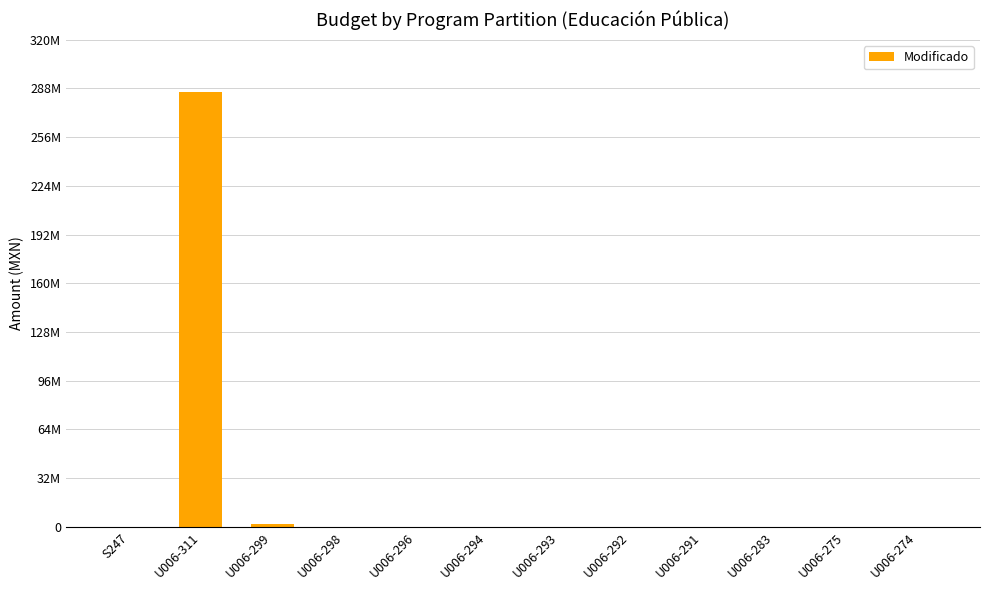

What is the value of the 1st bar from the left?

32724.0